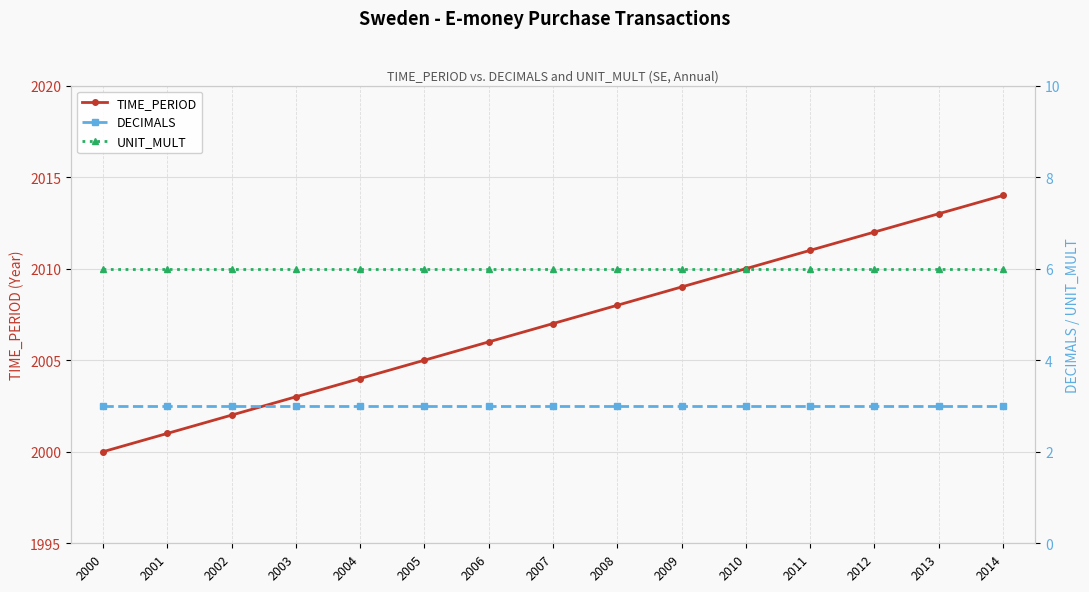

What is the value of the TIME_PERIOD point at the 9th from the left?

2008